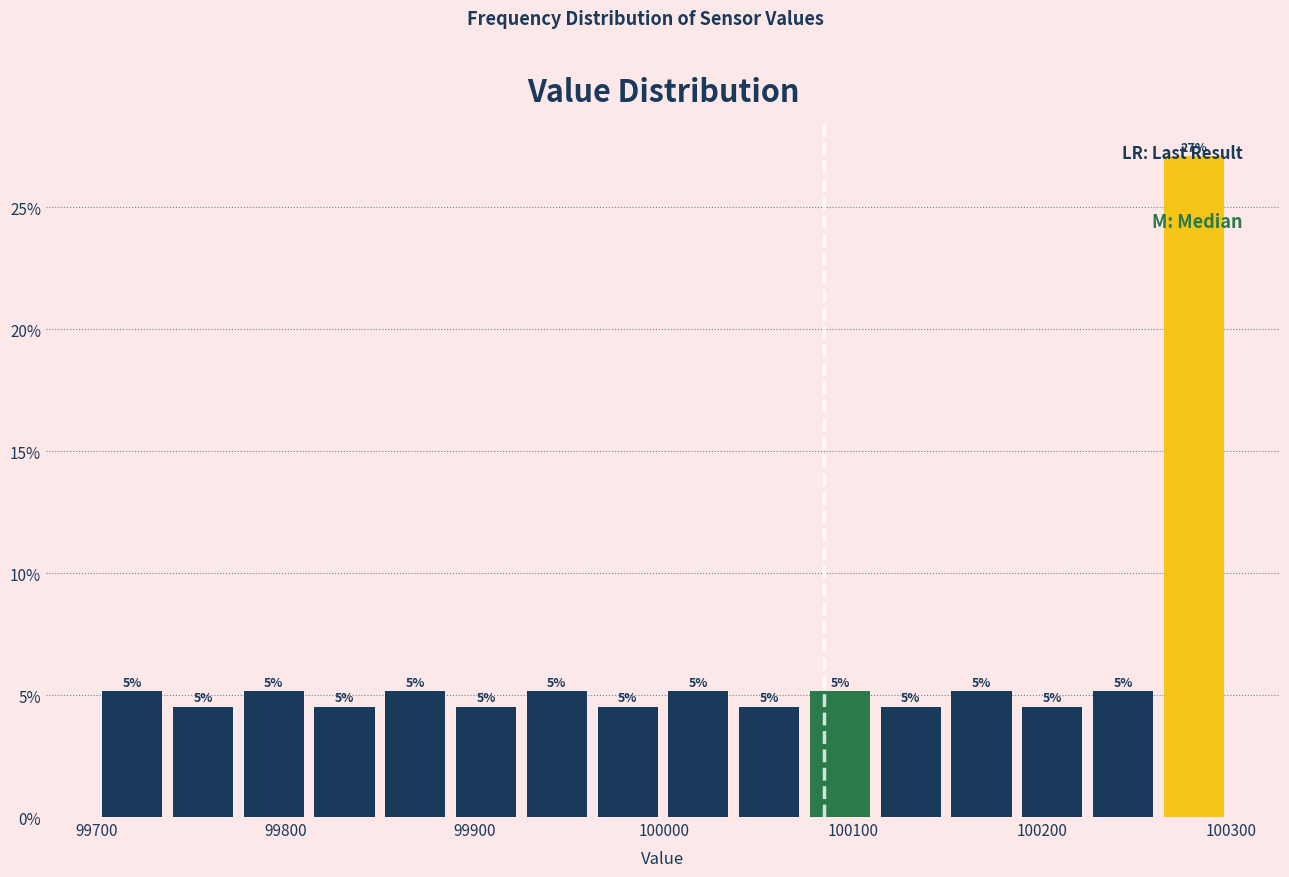

Around what value on the x-axis is the tallest bar? Give the approximate position of its centre, as read against the axis.

100280